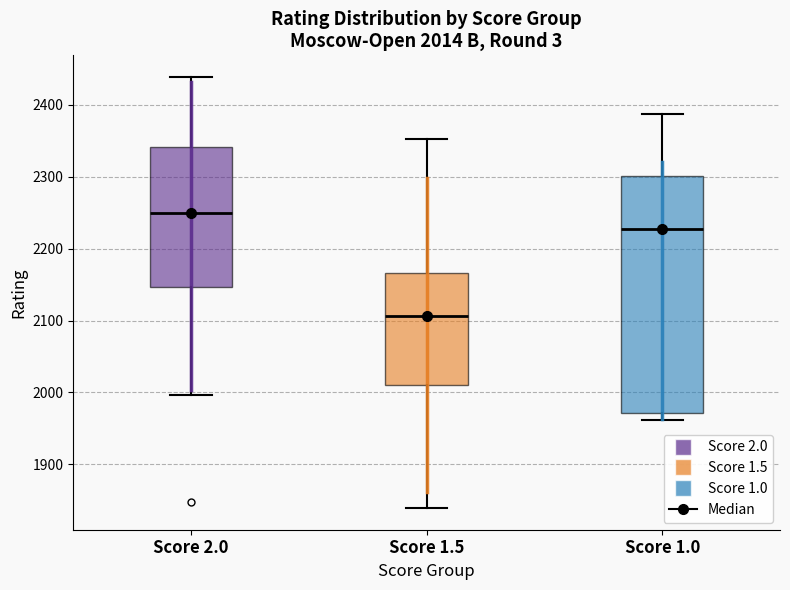

Which box is the tallest, from its lower edge to its upper edge?

Score 1.0